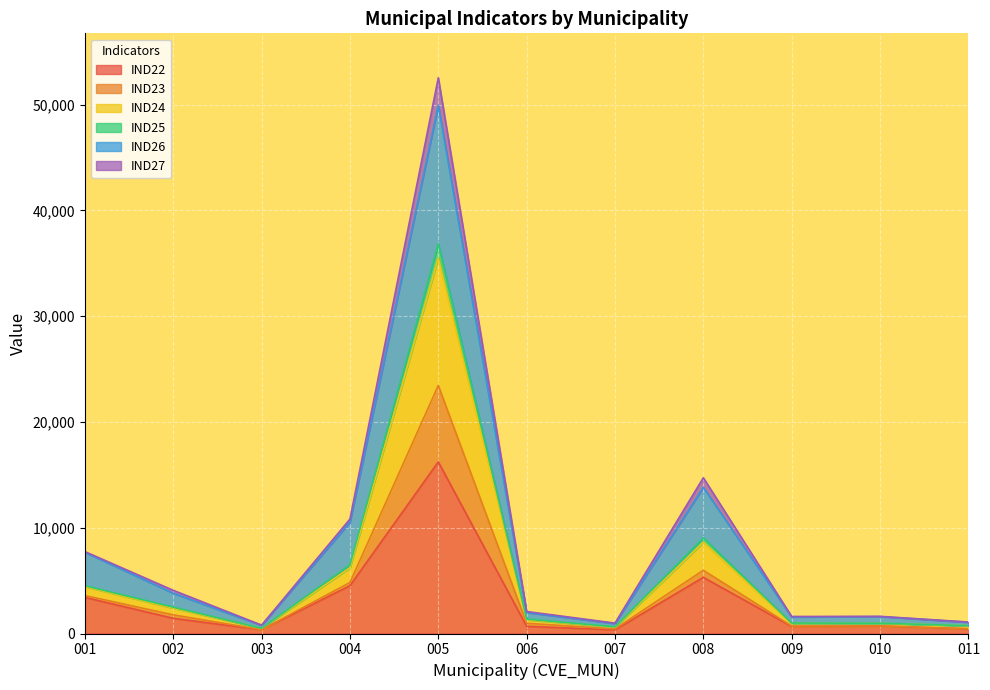

What is the value of the IND22 point at the 6th from the left?

677